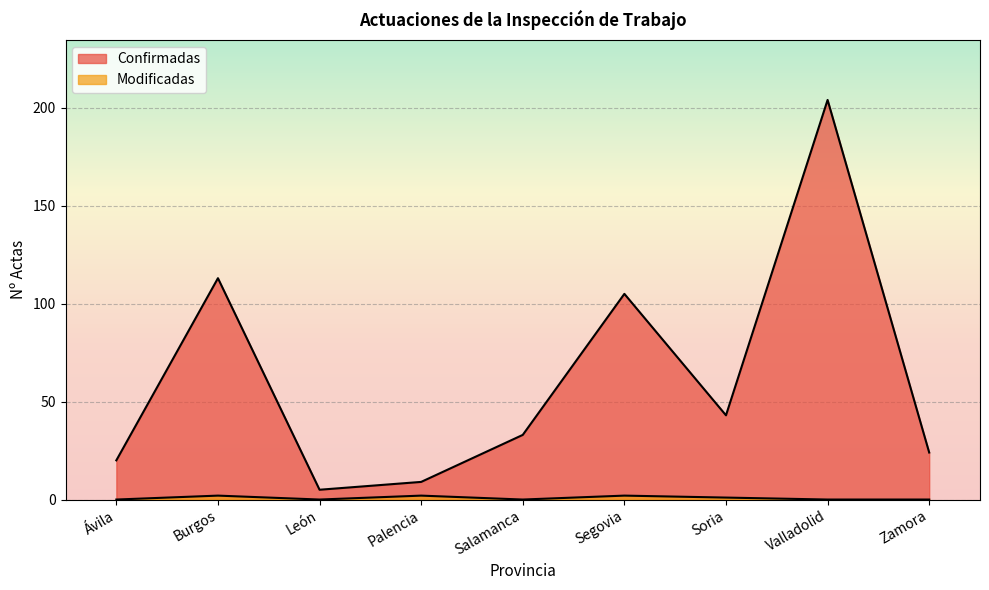

What is the spread (max minus min) of values at Valladolid?

204